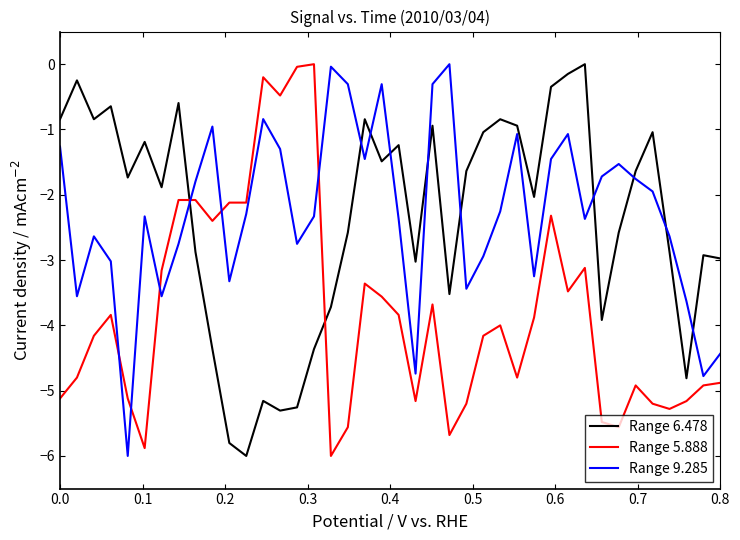

Which series ends up on top after the final intersection of Range 6.478 and Range 5.888?

Range 6.478